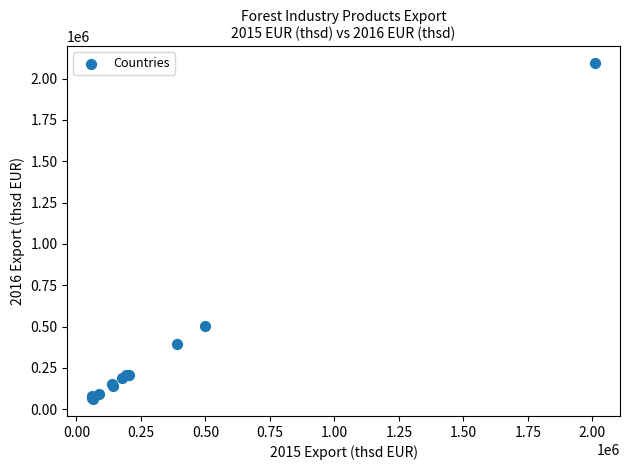

What Y value in the scatter plot is closest to 1077738?

501949.3